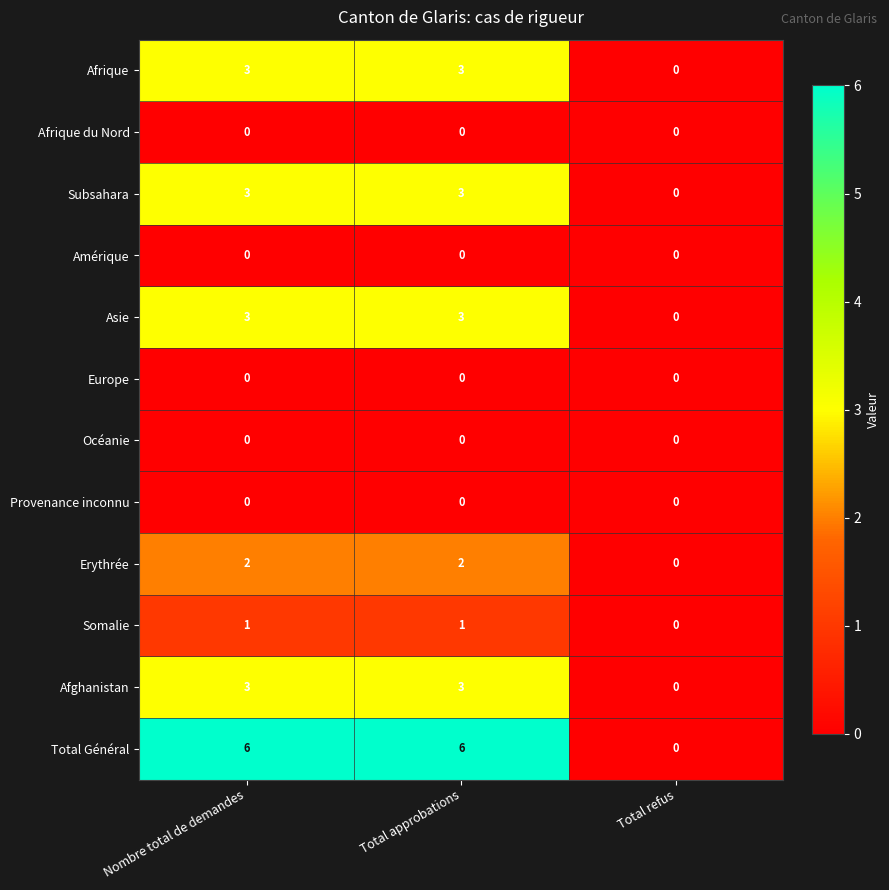

Which series has the largest total across all categories?

Total Général